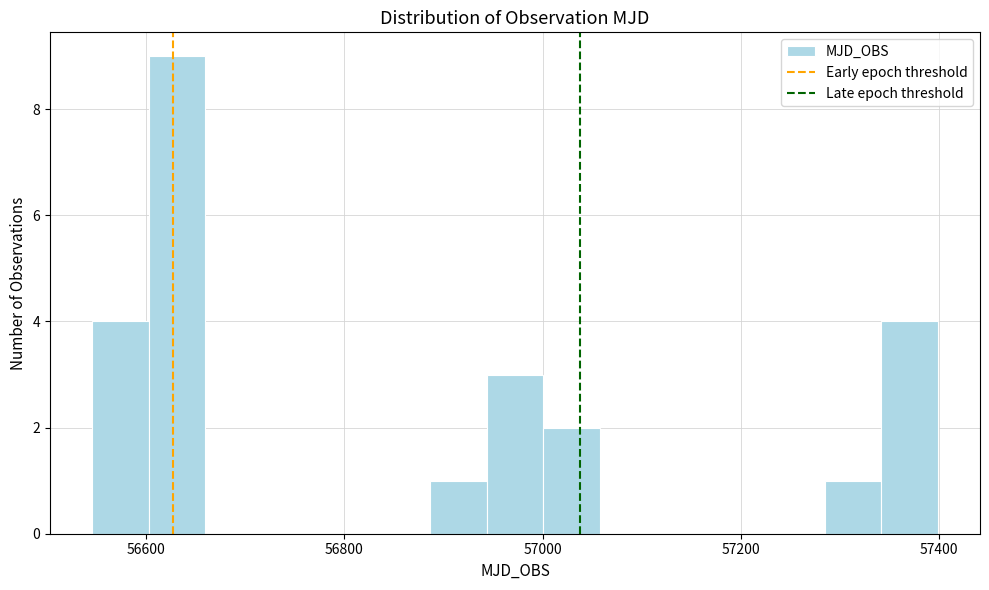

Around what value on the x-axis is the tallest bar? Give the approximate position of its centre, as read against the axis.

56640